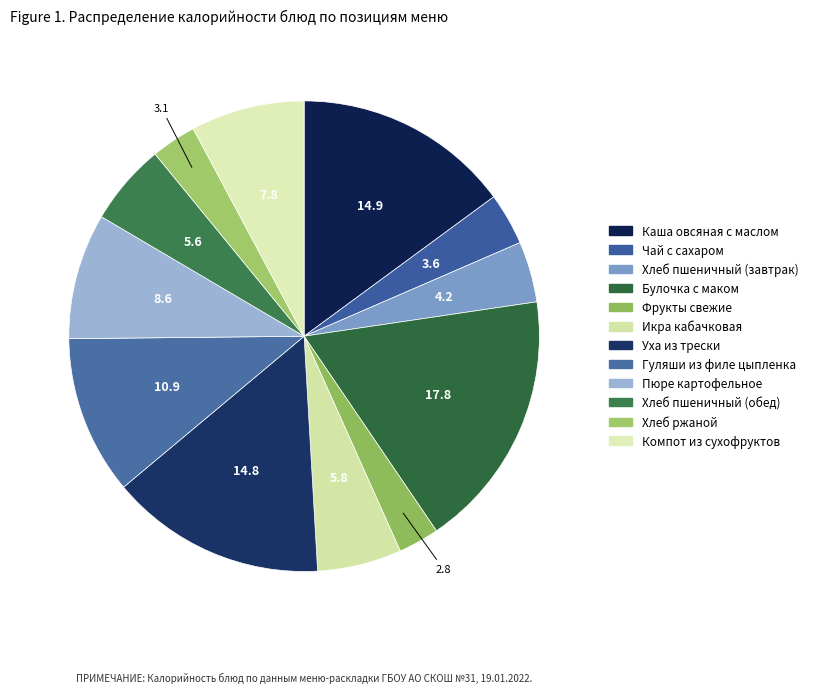

Do Пюре картофельное and Фрукты свежие together represent more than half of the pie?

No